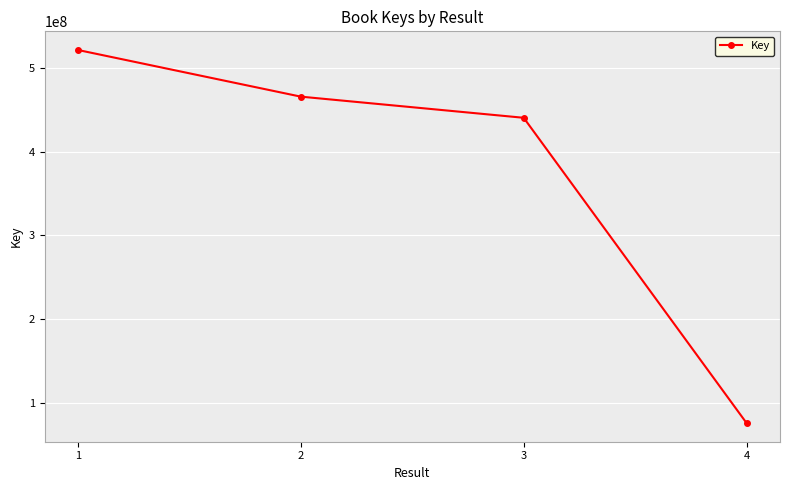

Reading left to right, extract all data points from this chart.

521359865	465656272	440420135	75978621